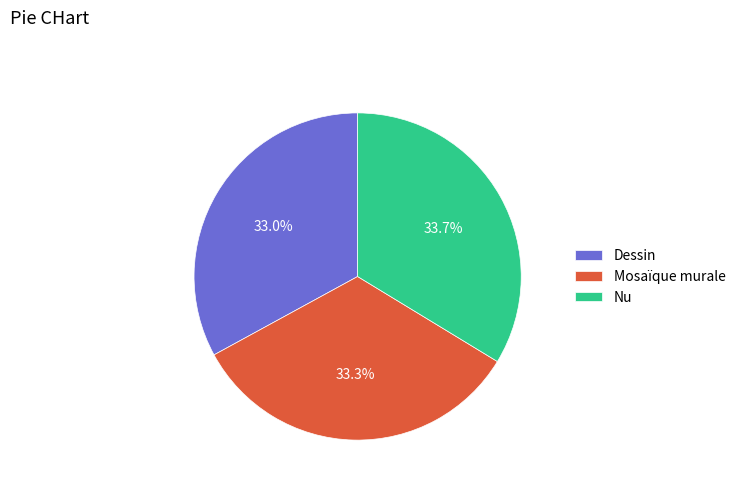

Does Nu account for over 50% of the chart?

No